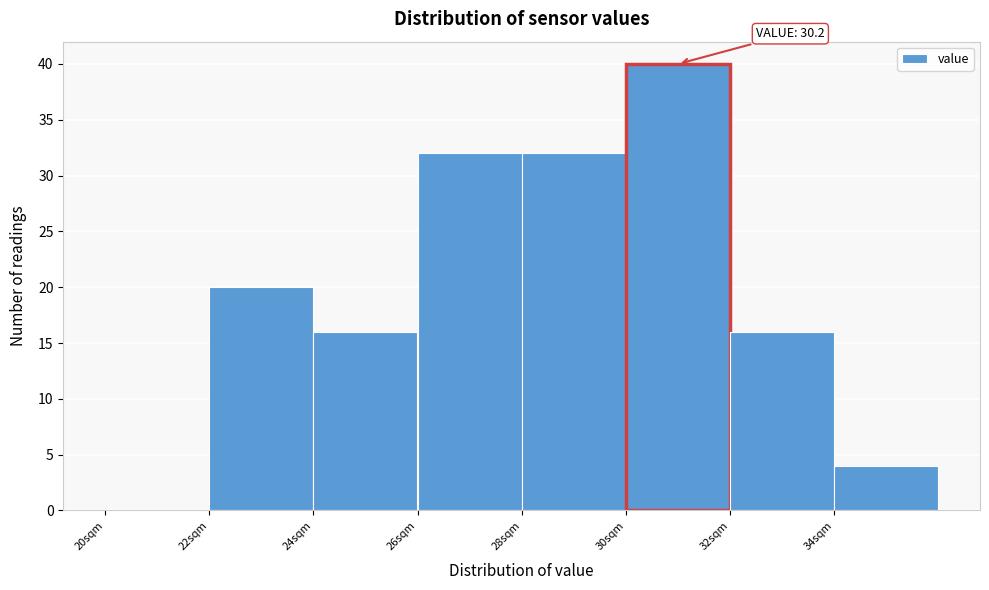

Over which range of the x-axis is the bar tallest?

30 to 32